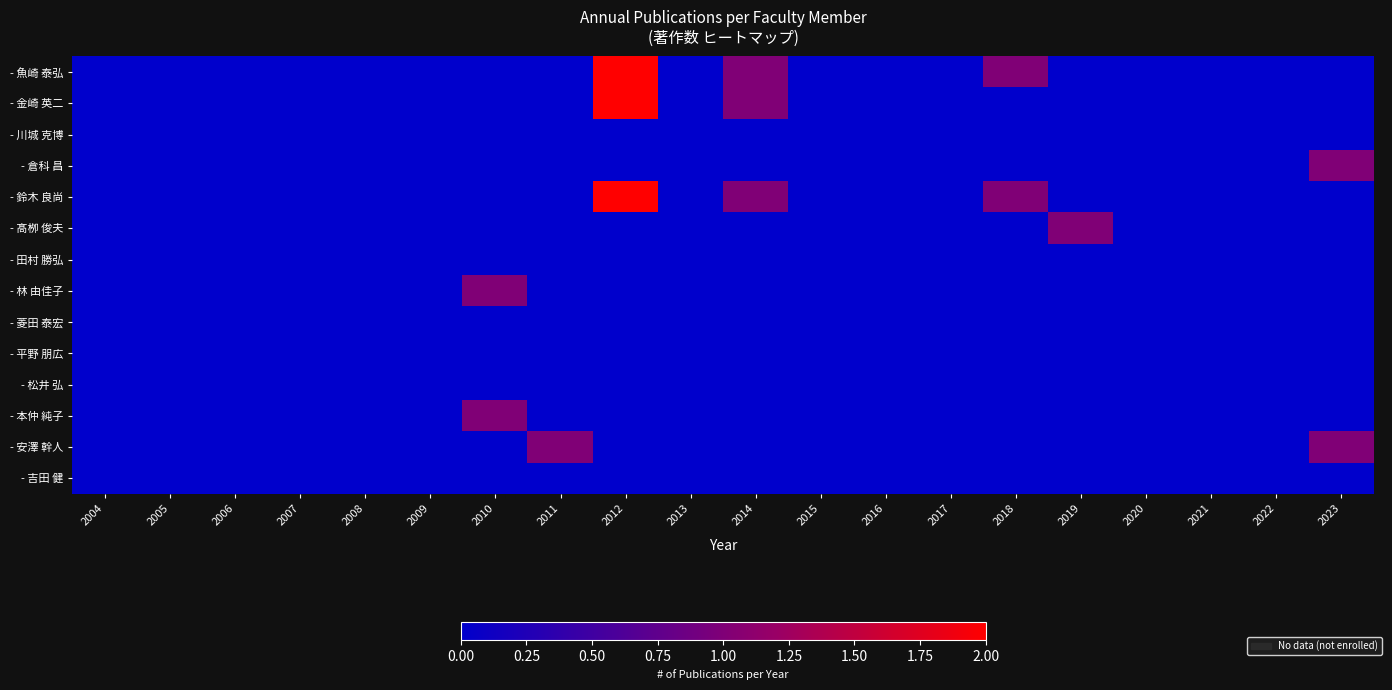

Rank the series by their maximum value, from lowest to highest.

- 川城 克博, - 田村 勝弘, - 菱田 泰宏, - 平野 朋広, - 松井 弘, - 吉田 健, - 倉科 昌, - 髙栁 俊夫, - 林 由佳子, - 本仲 純子, - 安澤 幹人, - 魚崎 泰弘, - 金崎 英二, - 鈴木 良尚